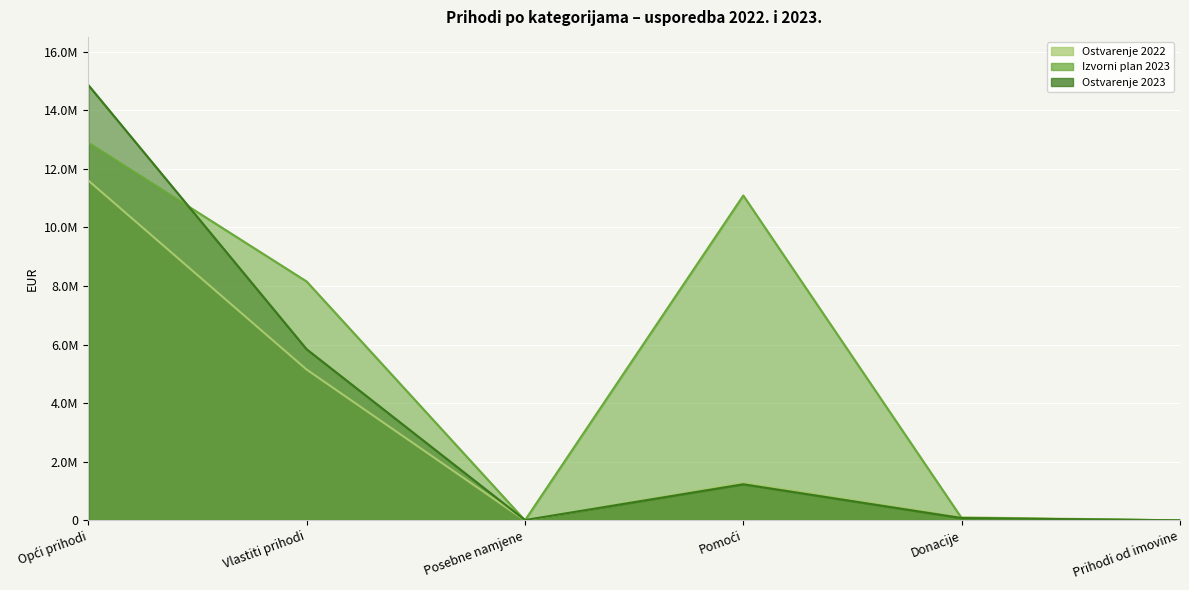

True or false: Ostvarenje 2023 and Ostvarenje 2022 intersect in this chart.

True